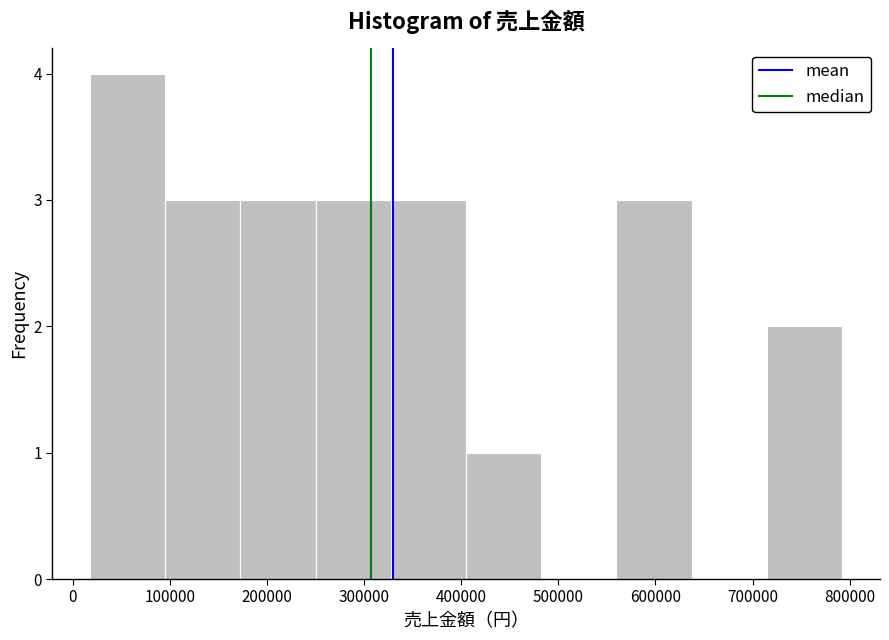

Reading left to right, transcribe this chart: for each bar, give the range it covers on the x-axis and its height. Neither the bar edges nor the heights are printed on the chart, so give them approximately, as read against the axes.

20000 to 100000: 4
100000 to 170000: 3
170000 to 250000: 3
250000 to 330000: 3
330000 to 410000: 3
410000 to 480000: 1
480000 to 560000: 0
560000 to 640000: 3
640000 to 710000: 0
710000 to 790000: 2